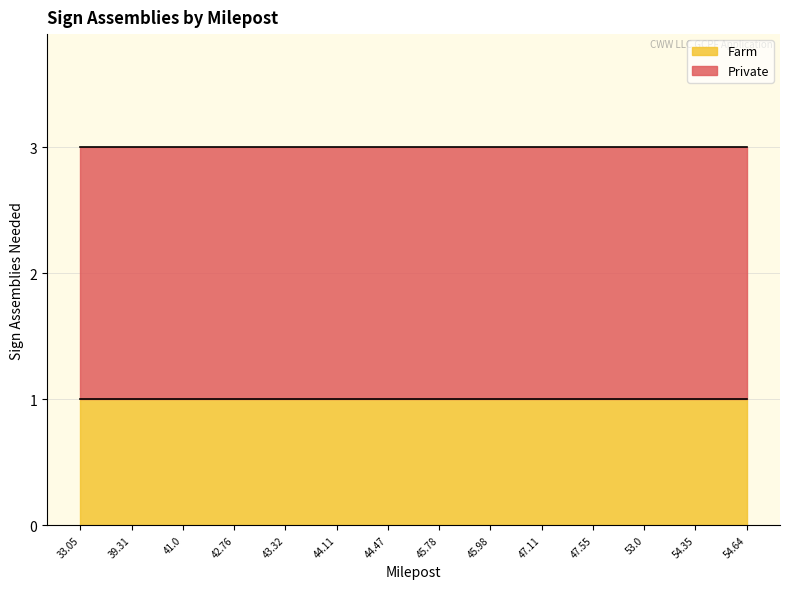

What is the label of the 14th point from the right?

33.05